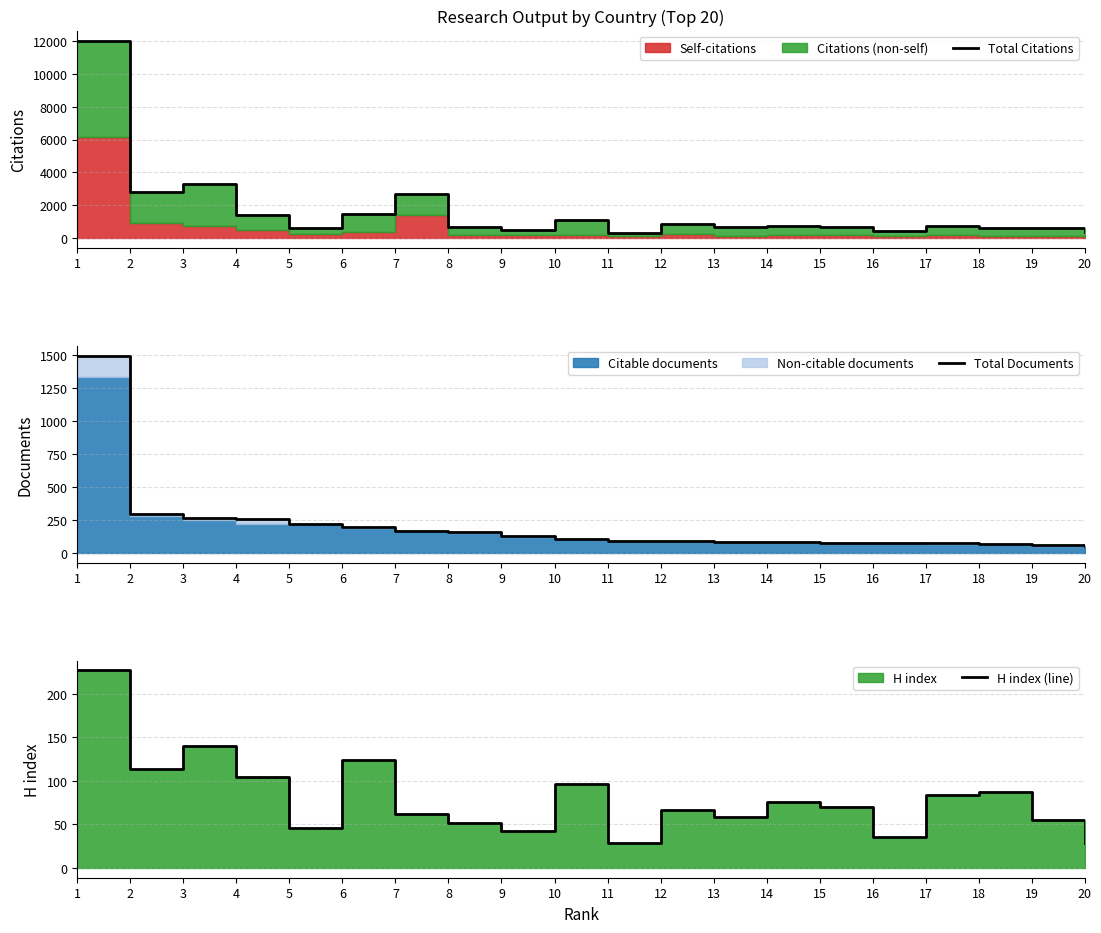

What is the difference between the Total Documents values at 15 and 20?

23